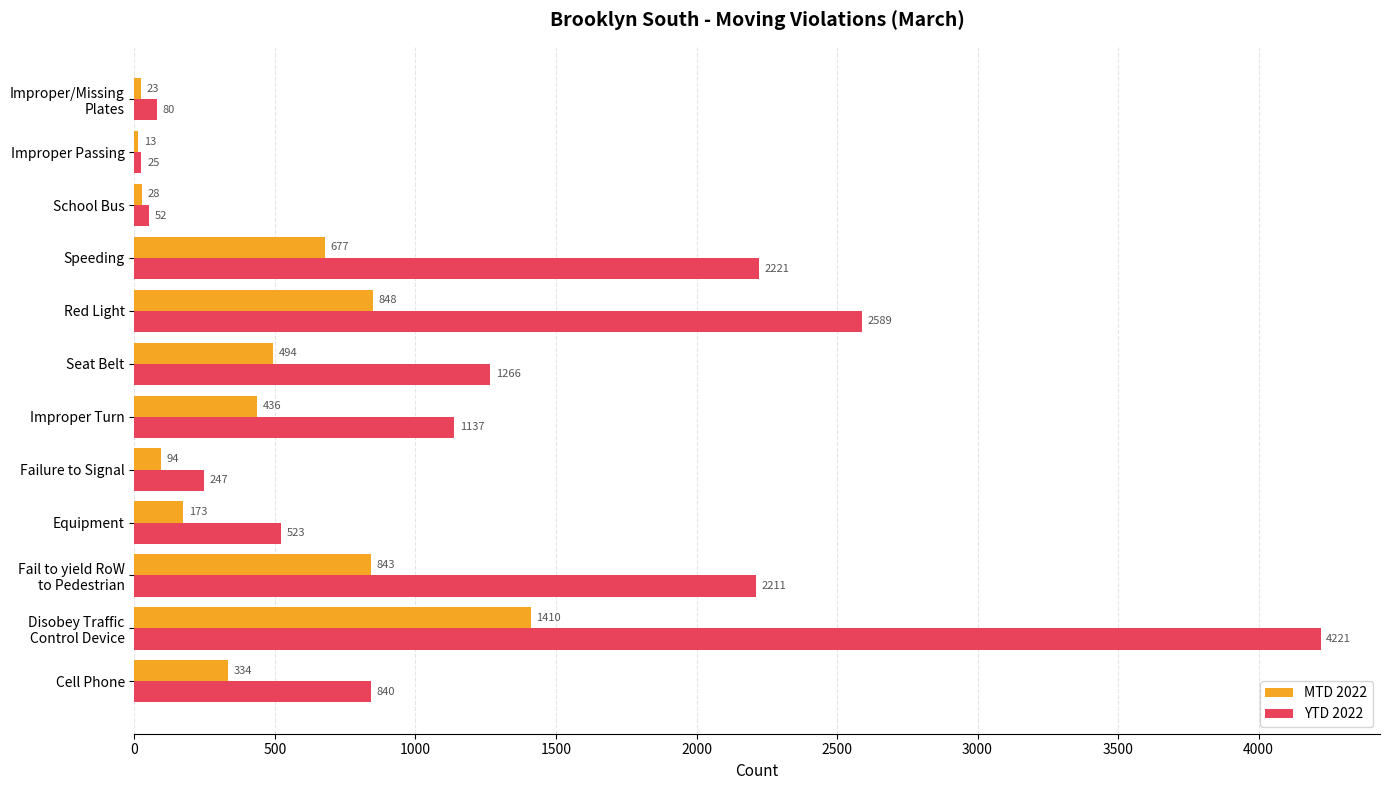

Is the value of YTD 2022 at Failure to Signal greater than the value of MTD 2022 at Cell Phone?

No